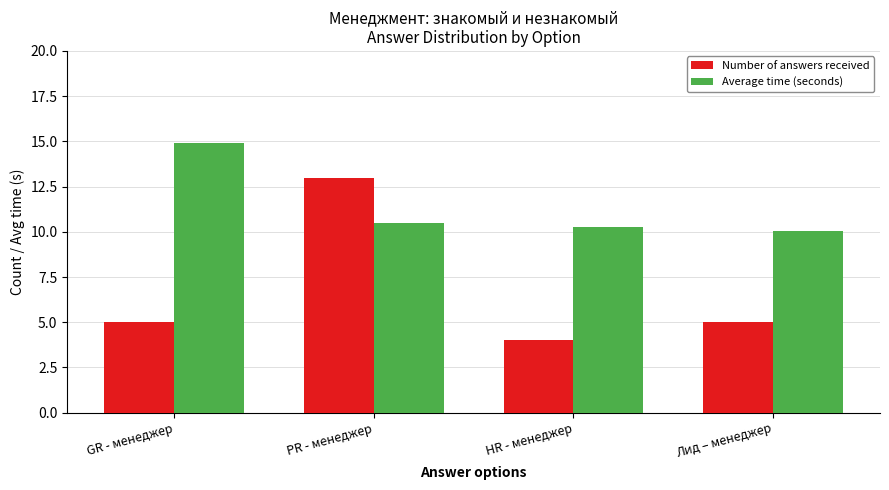

What is the label of the 4th bar from the left?

Лид – менеджер